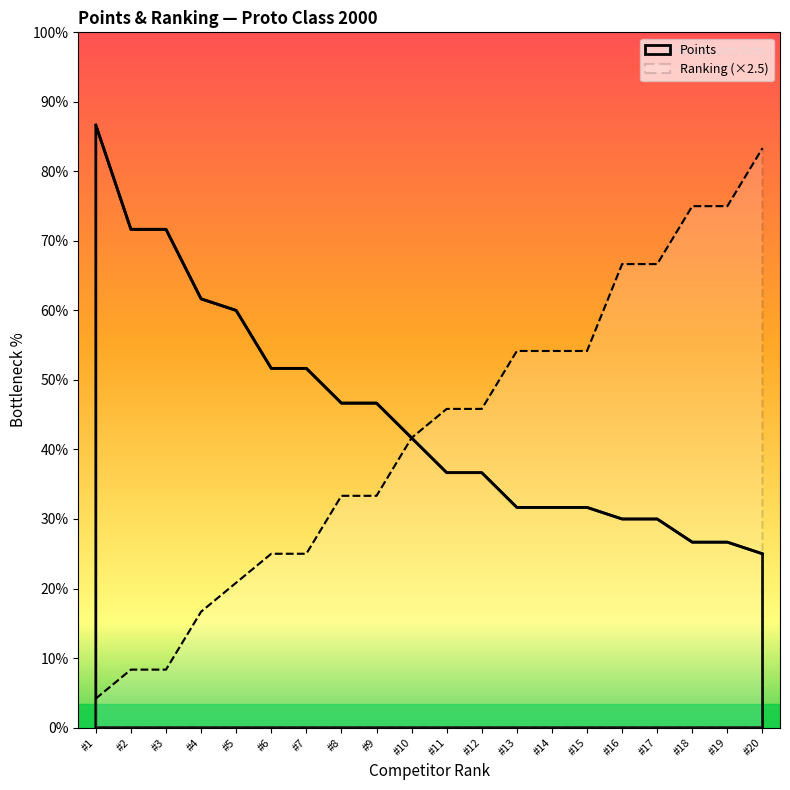

Is it true that Points equals 37.0 at #4?

True